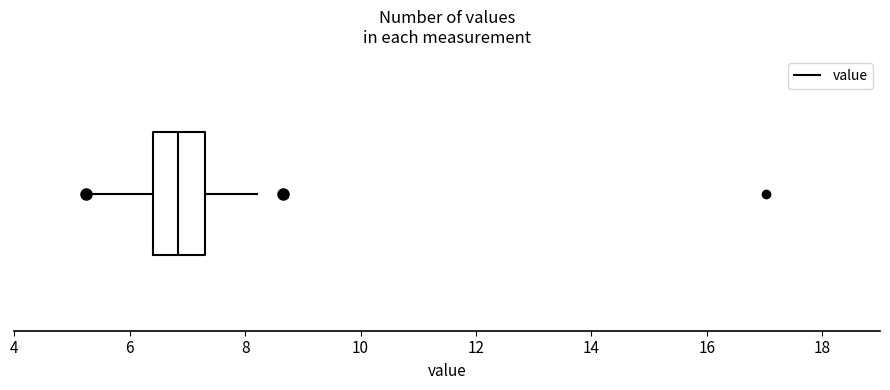

Read this box plot against the x-axis: the position of the median line, the range covered by the box, and the ends of both whiskers. The values are not printed on the chart, so give them approximately, as read against the axis.

median 6.8, box 6.4 to 7.4, whiskers 5.2 to 8.2